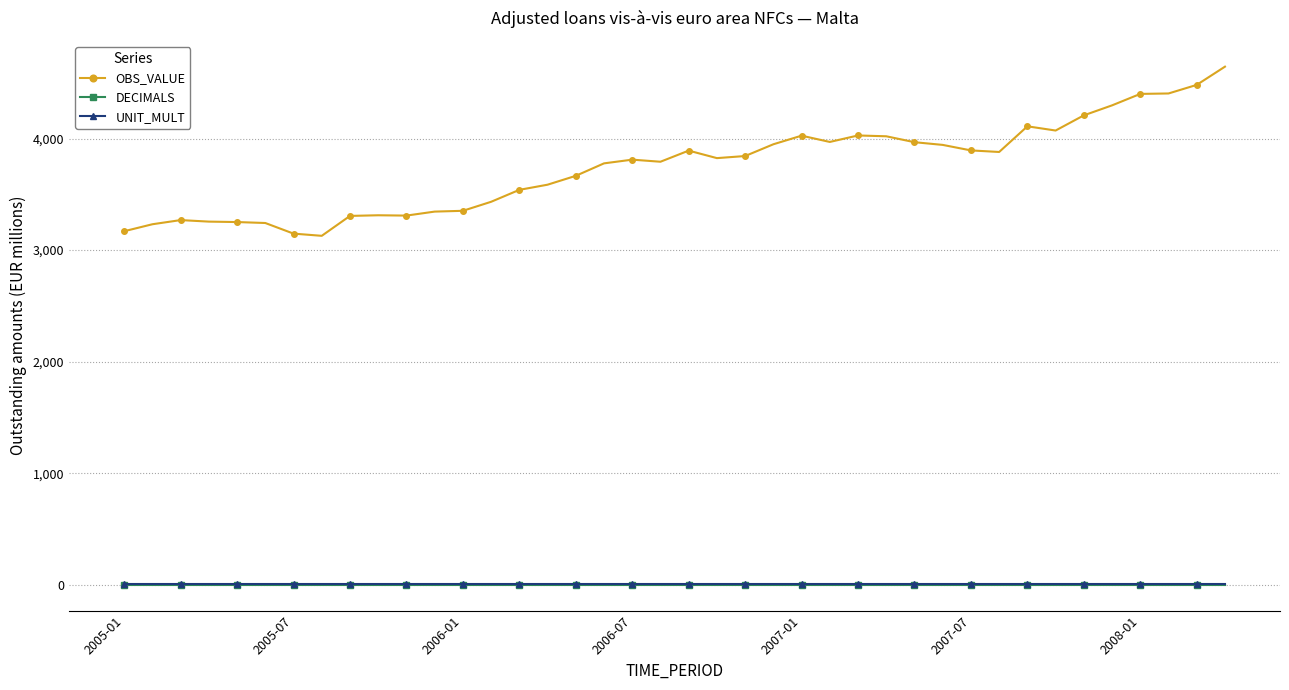

Which series has the widest spread of values?

OBS_VALUE